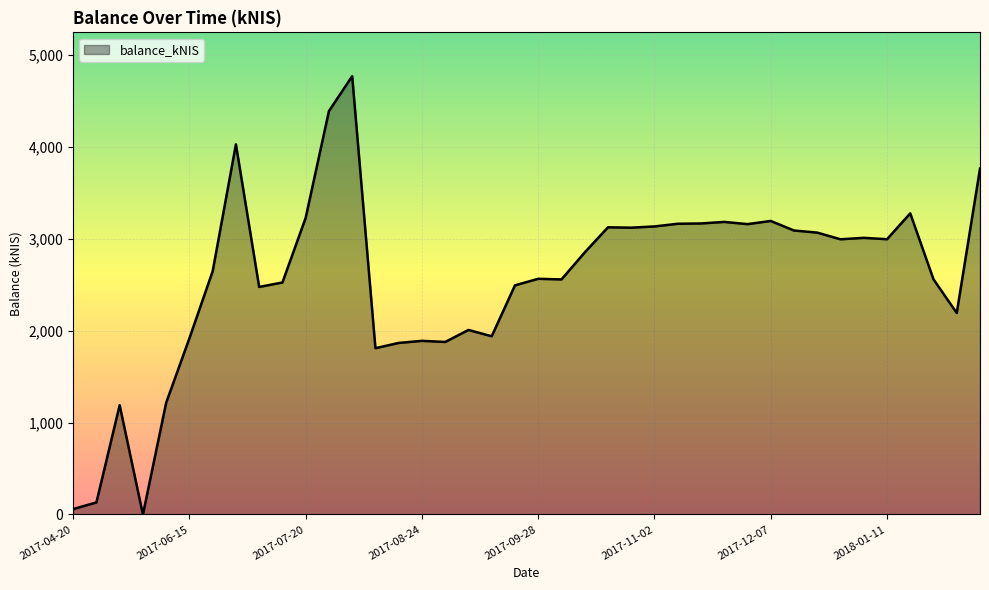

What is the difference between the maximum and minimum values?

4771.4